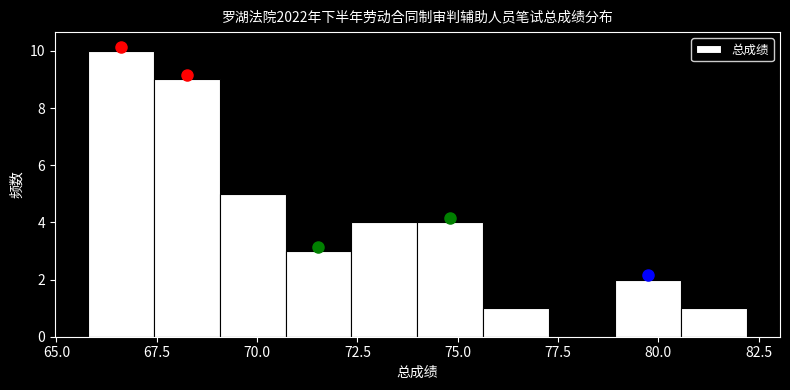

Around what value on the x-axis is the tallest bar? Give the approximate position of its centre, as read against the axis.

66.5